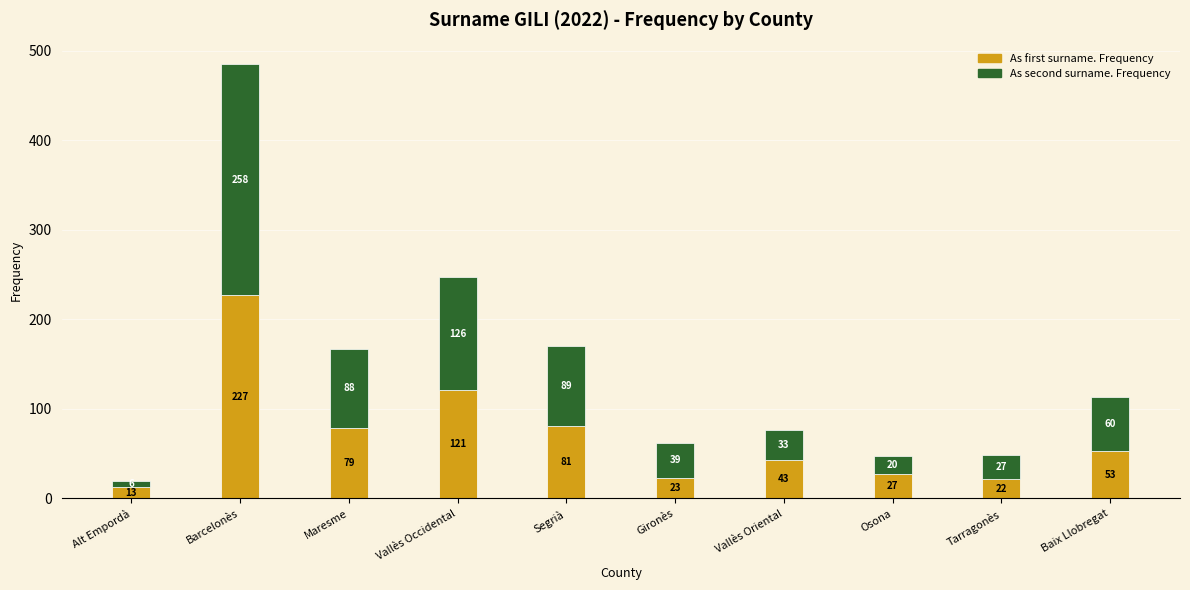

Are the bars horizontal?

No